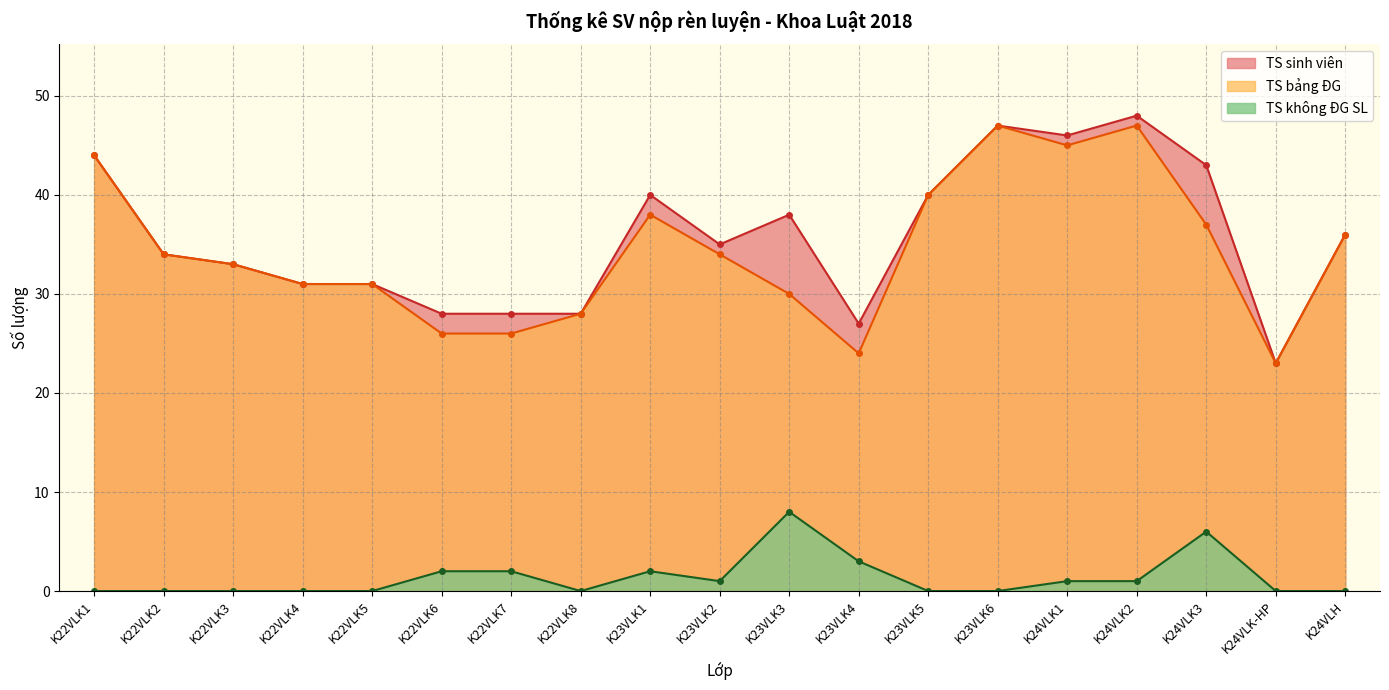

Between K22VLK2 and K22VLK8, which is larger?

K22VLK2